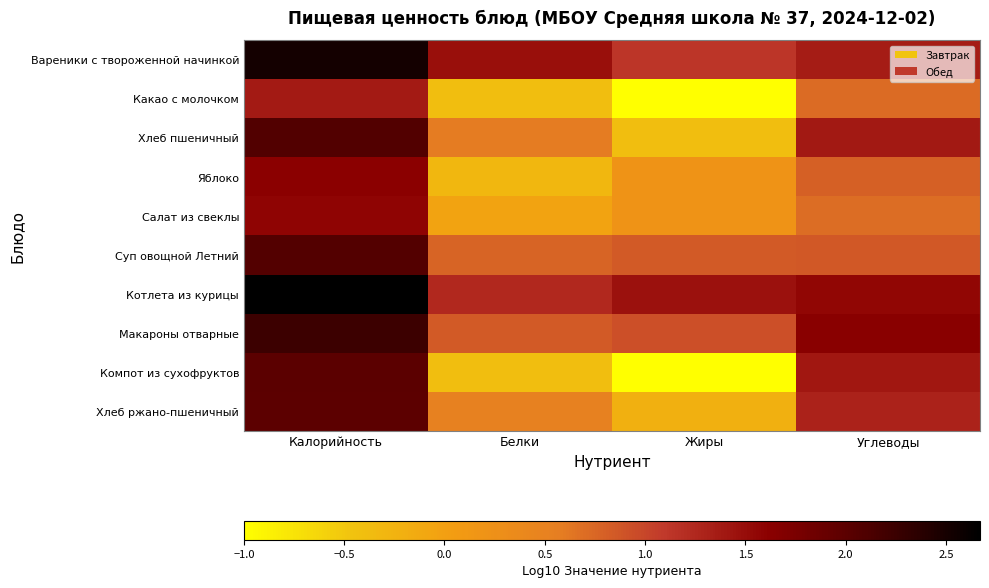

Reading right to left, extract all data points from this chart.

Вареники с твороженной начинкой: Углеводы=1.4	Жиры=1.1	Белки=1.5	Калорийность=2.5
Какао с молочком: Углеводы=0.7	Жиры=-1.0	Белки=-0.4	Калорийность=1.4
Хлеб пшеничный: Углеводы=1.4	Жиры=-0.4	Белки=0.6	Калорийность=2.1
Яблоко: Углеводы=0.8	Жиры=0.2	Белки=-0.3	Калорийность=1.6
Салат из свеклы: Углеводы=0.7	Жиры=0.2	Белки=-0.0	Калорийность=1.6
Суп овощной Летний: Углеводы=0.9	Жиры=0.8	Белки=0.8	Калорийность=2.1
Котлета из курицы: Углеводы=1.6	Жиры=1.5	Белки=1.3	Калорийность=2.7
Макароны отварные: Углеводы=1.6	Жиры=0.9	Белки=0.8	Калорийность=2.2
Компот из сухофруктов: Углеводы=1.4	Жиры=-1.0	Белки=-0.4	Калорийность=2.0
Хлеб ржано-пшеничный: Углеводы=1.3	Жиры=-0.2	Белки=0.5	Калорийность=2.0